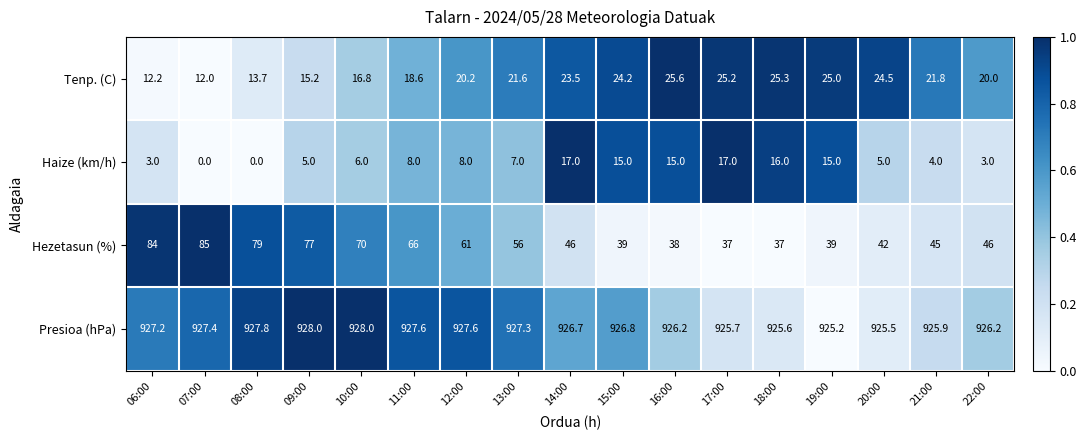

The Haize (km/h) series shows 0.0 at 07:00. True or false?

True